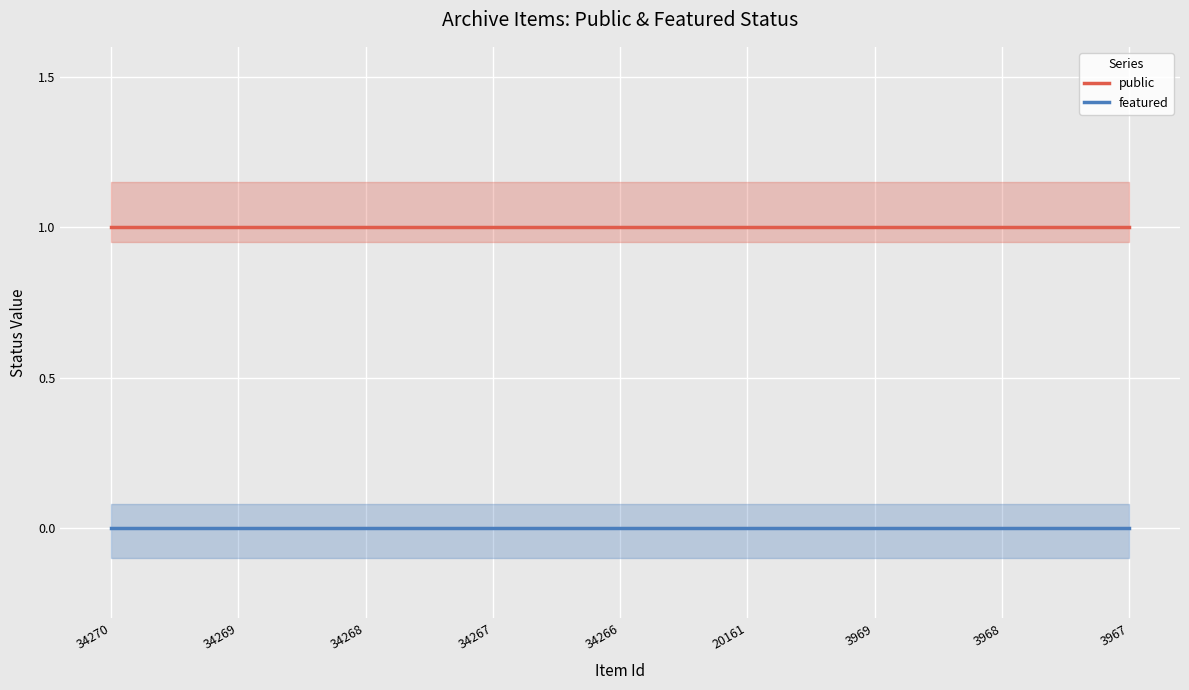

True or false: featured and public intersect in this chart.

False